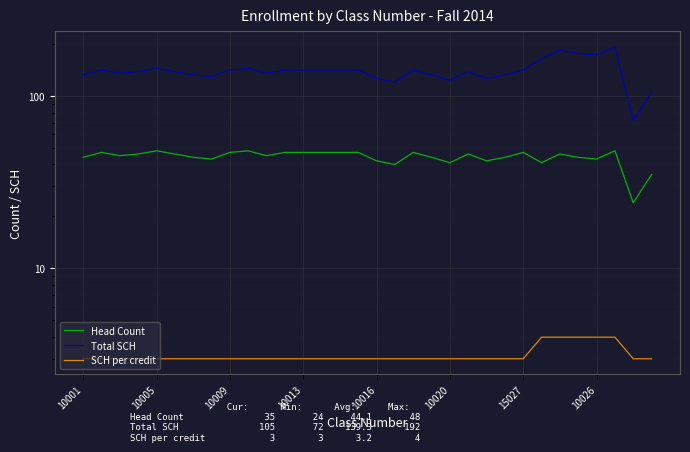

Reading left to right, list all the values displayed in this chart.

Head Count: 44	47	45	46	48	46	44	43	47	48	45	47	47	47	47	47	42	40	47	44	41	46	42	44	47	41	46	44	43	48	24	35
Total SCH: 132	141	135	138	144	138	132	129	141	144	135	141	141	141	141	141	126	120	141	132	123	138	126	132	141	164	184	176	172	192	72	105
SCH per credit: 3	3	3	3	3	3	3	3	3	3	3	3	3	3	3	3	3	3	3	3	3	3	3	3	3	4	4	4	4	4	3	3